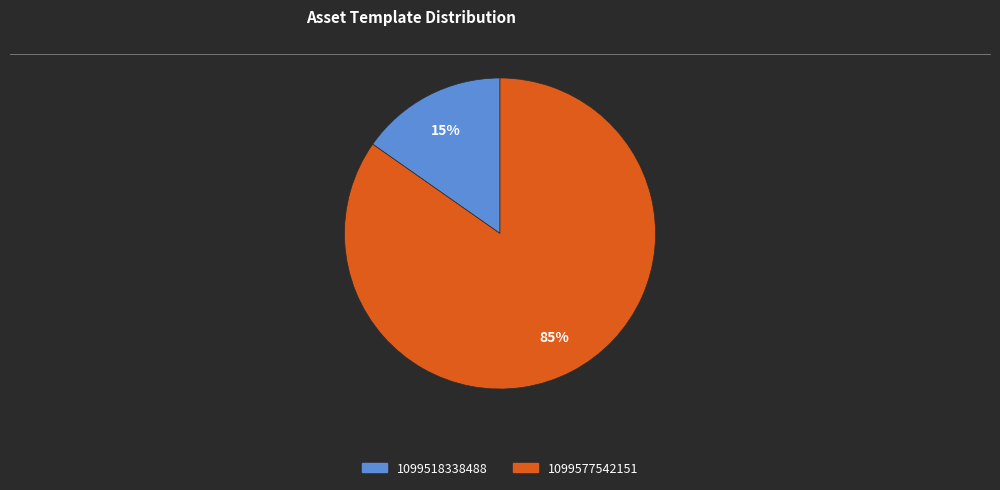

What is the majority slice?

1099577542151